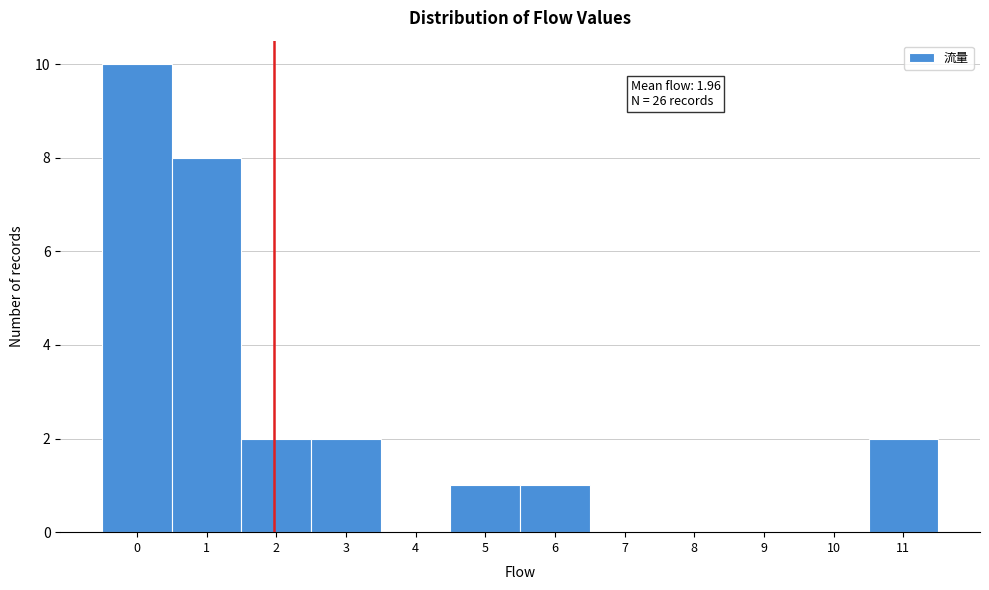

Which range on the x-axis has the tallest bar?

-0.5 to 0.5